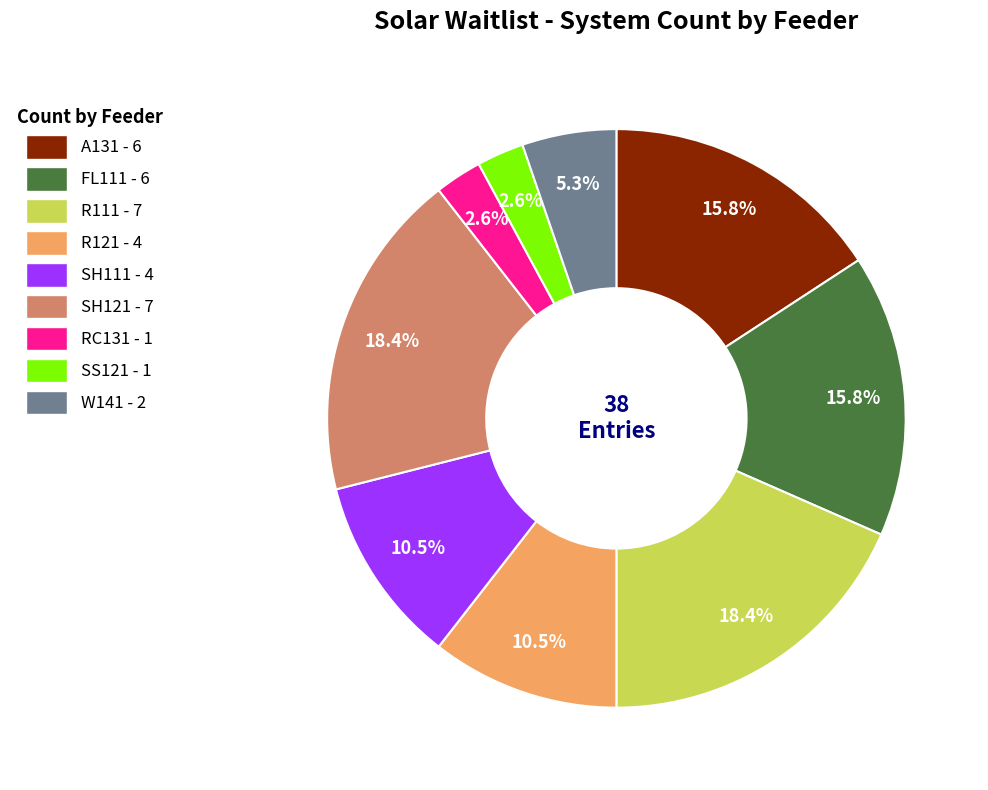

What is the ratio of the value at R111 to the value at W141?

3.5